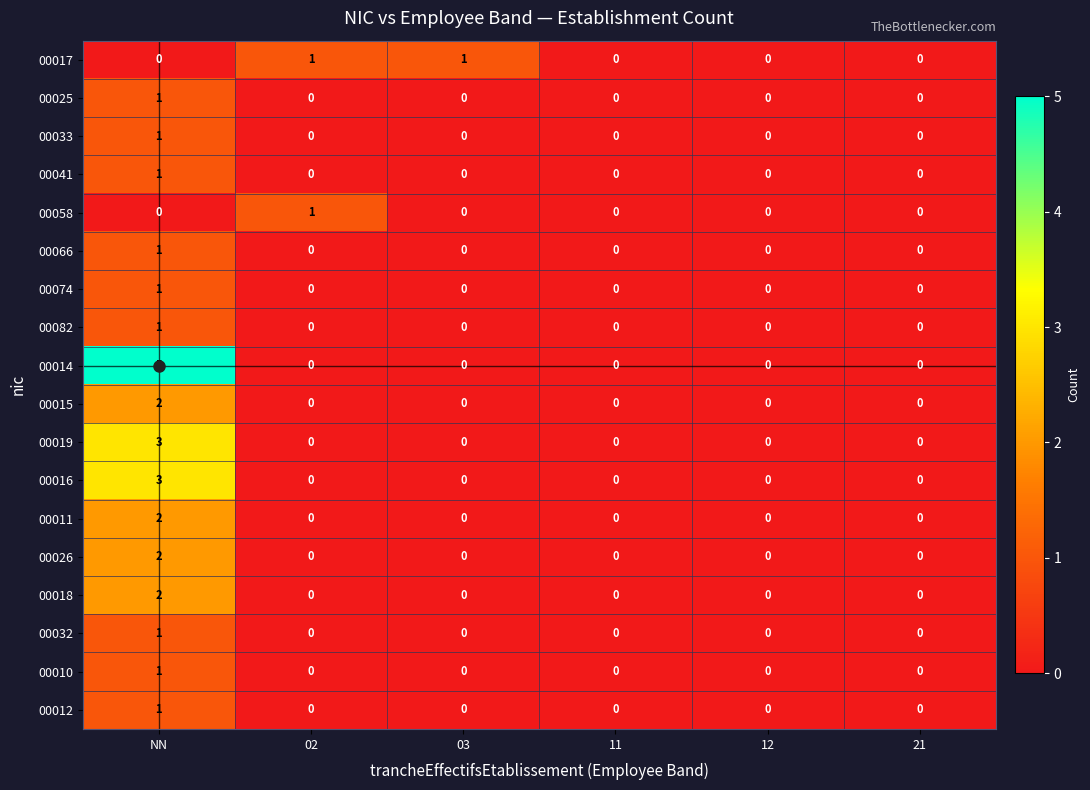

The 00025 series shows -1 at 21. True or false?

False